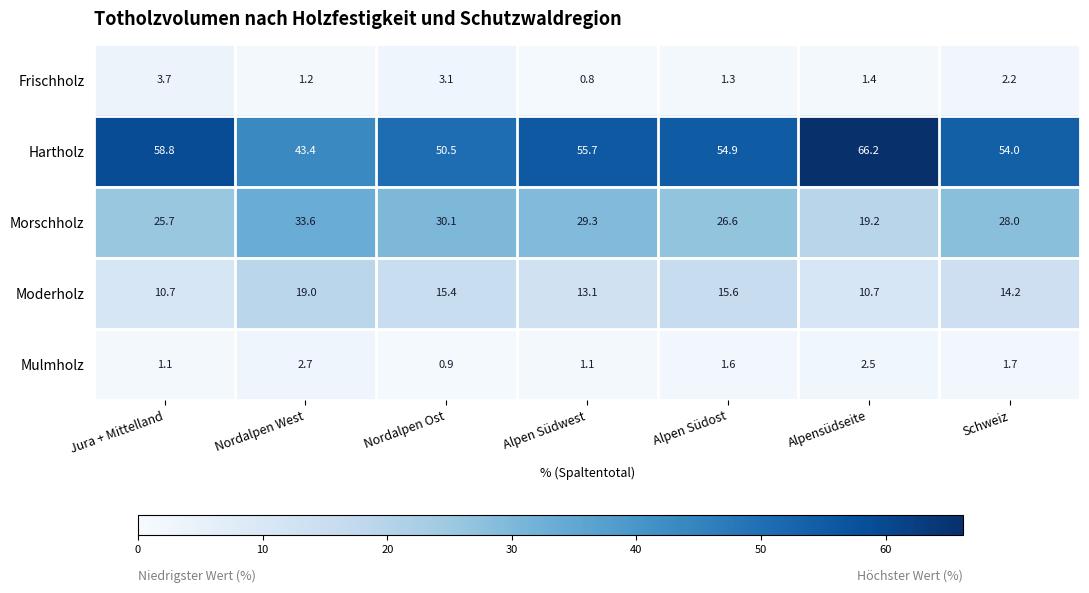

Is the value of Frischholz at Jura + Mittelland greater than the value of Morschholz at Nordalpen West?

No